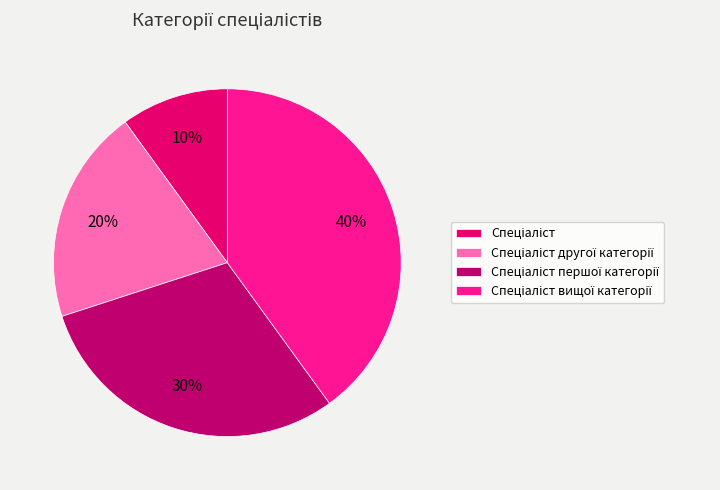

How many slices are in this pie chart?

4